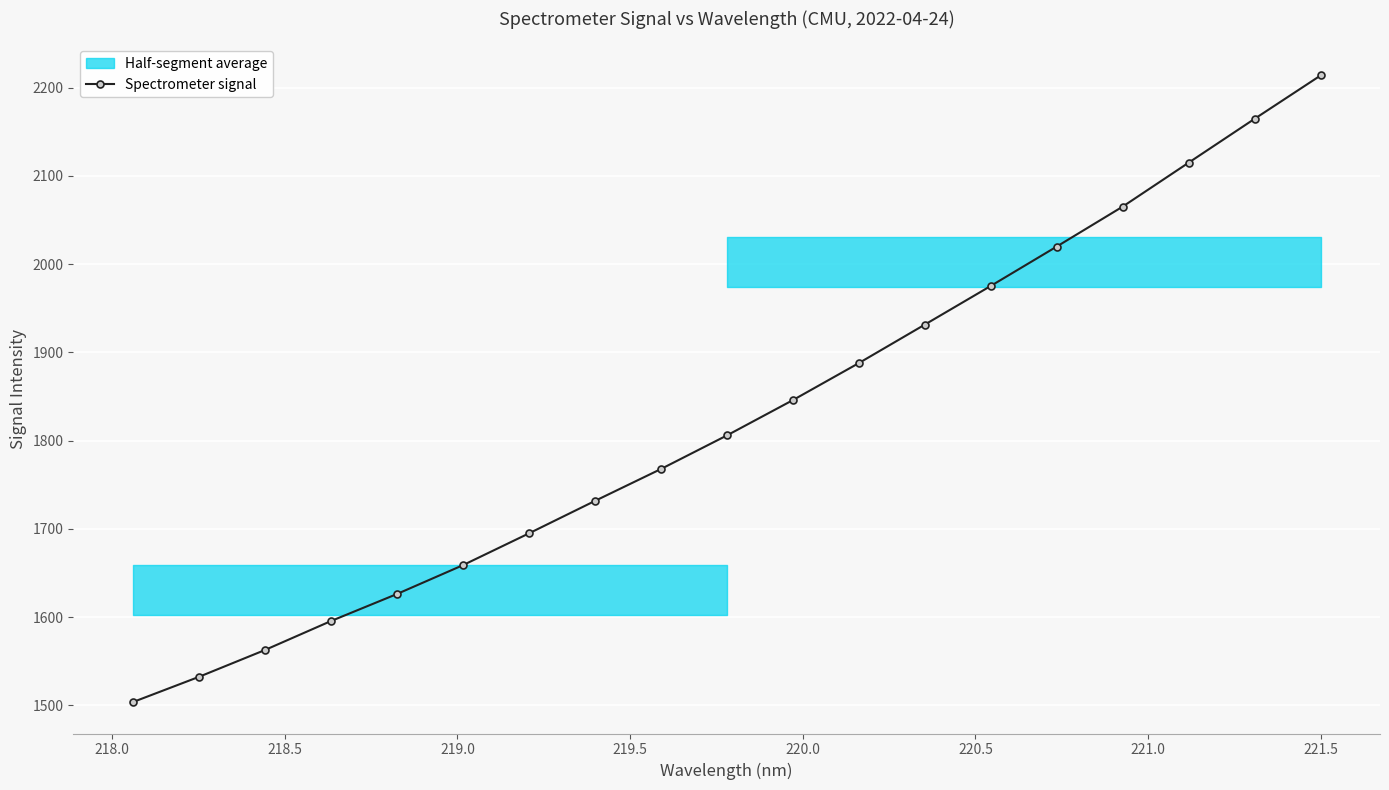

What is the maximum value for Spectrometer signal?

2213.8